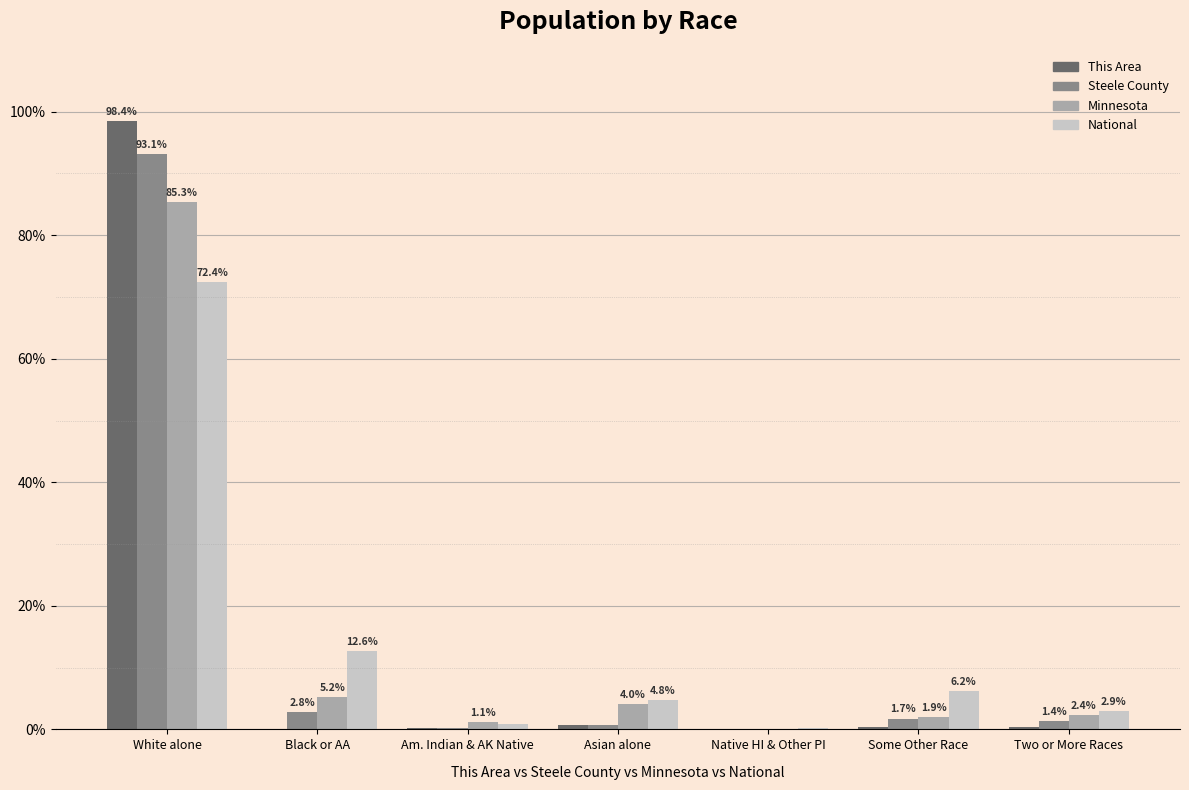

What is the greatest value displayed?

98.4